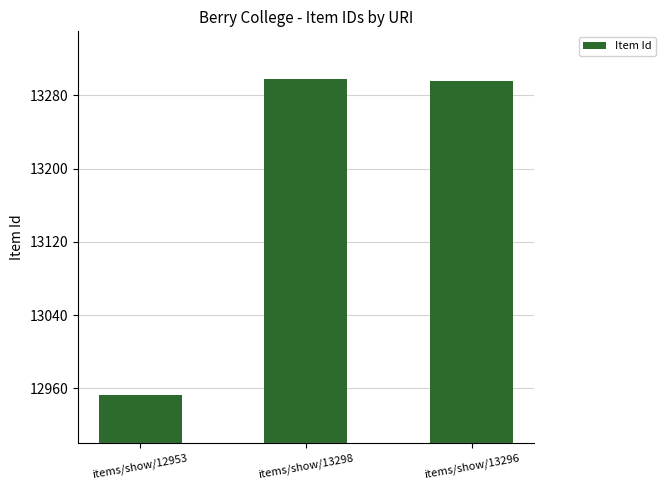

Reading left to right, extract all data points from this chart.

items/show/12953=12953	items/show/13298=13298	items/show/13296=13296